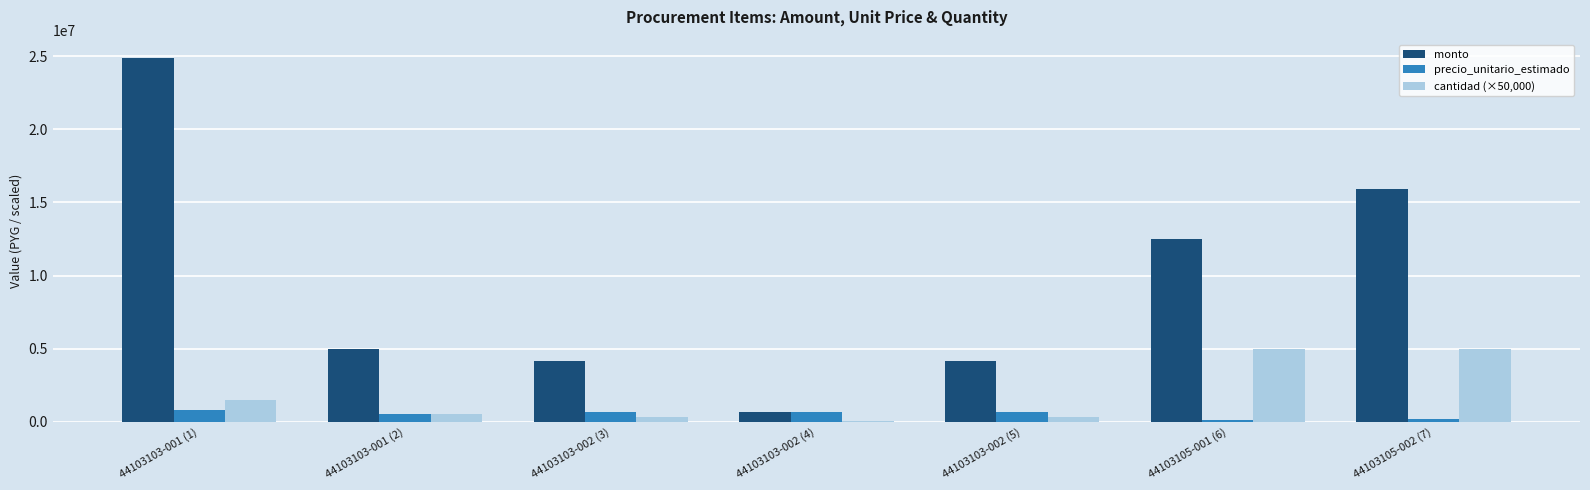

Does the chart contain stacked bars?

No